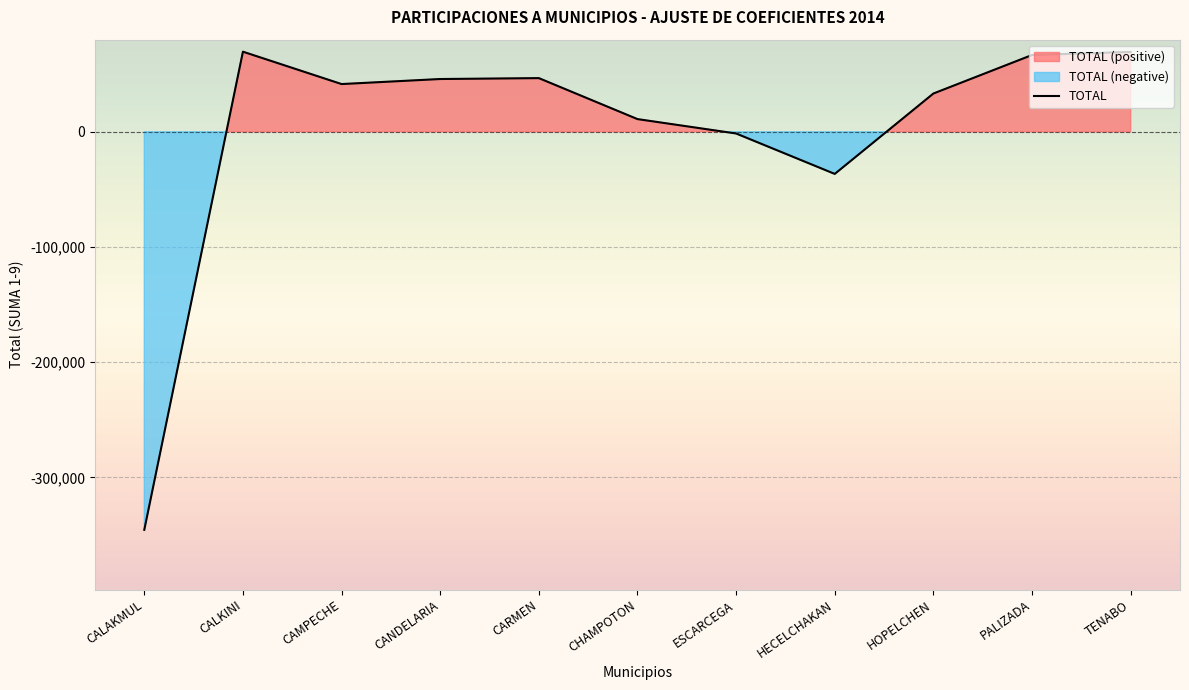

What is the value of the 10th point from the left?

66634